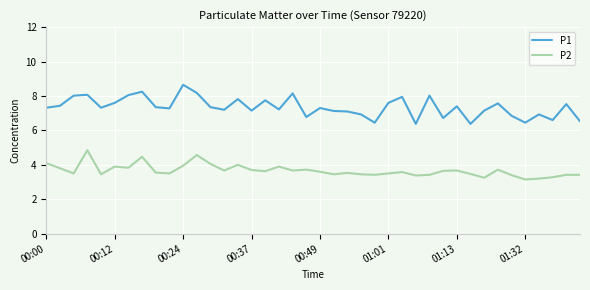

True or false: P2 and P1 intersect in this chart.

False